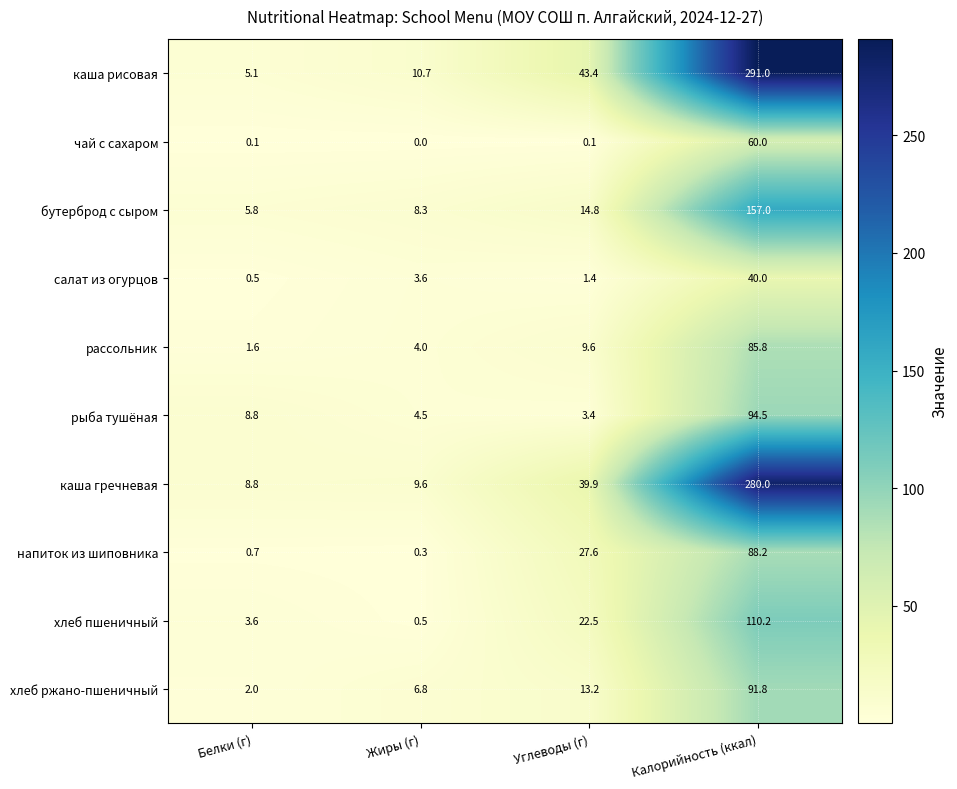

How many data points does each series have?

4